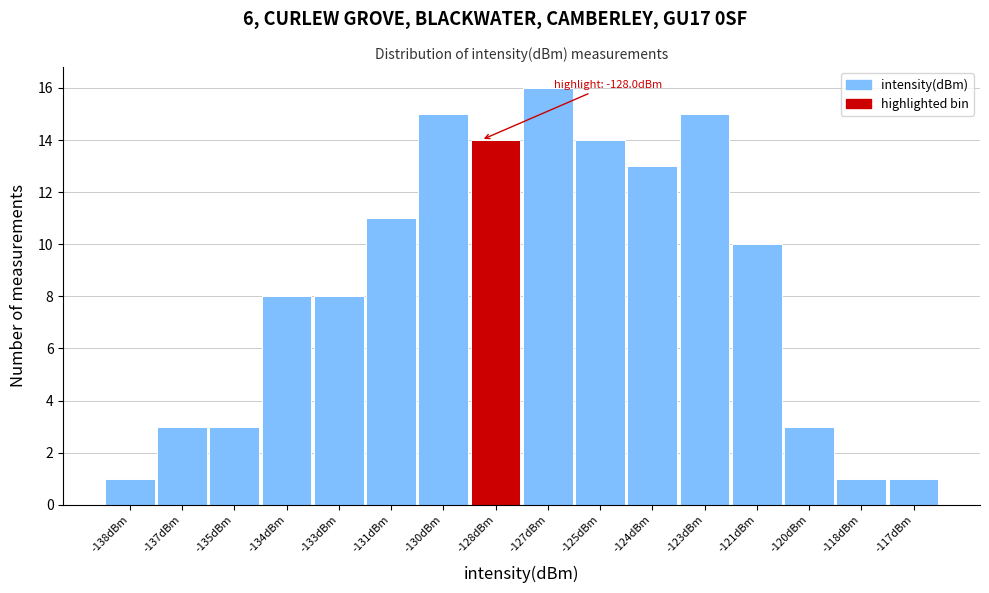

Reading right to left, list all the values displayed in this chart.

-117dBm=1	-118dBm=1	-120dBm=3	-121dBm=10	-123dBm=15	-124dBm=13	-125dBm=14	-127dBm=16	-128dBm=14	-130dBm=15	-131dBm=11	-133dBm=8	-134dBm=8	-135dBm=3	-137dBm=3	-138dBm=1